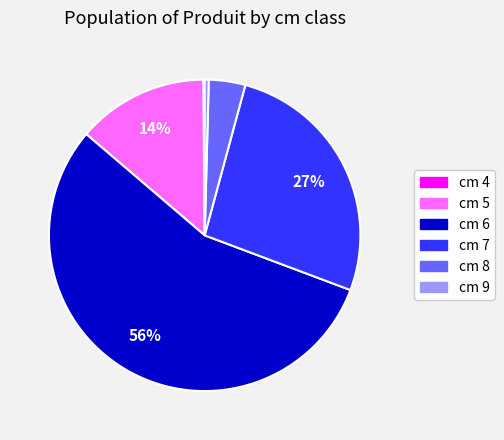

Does cm 6 represent more than half of the total?

Yes